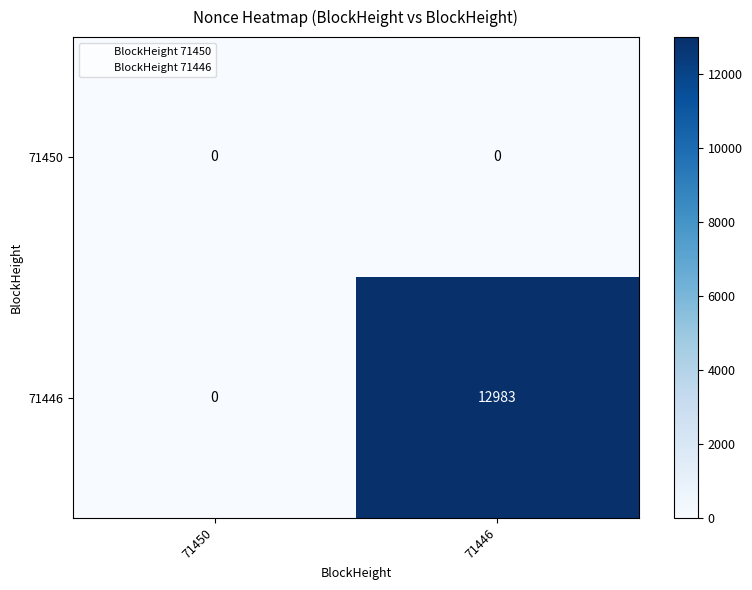

Reading left to right, list all the values displayed in this chart.

71450: 0	0
71446: 0	12983